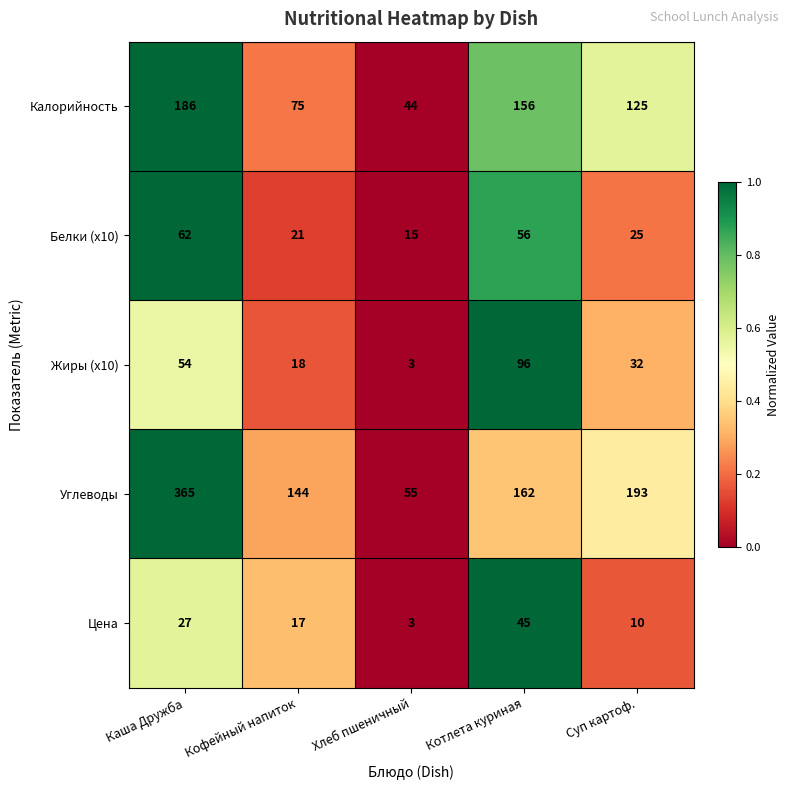

At which label is Углеводы closest to 210?

Суп картоф.